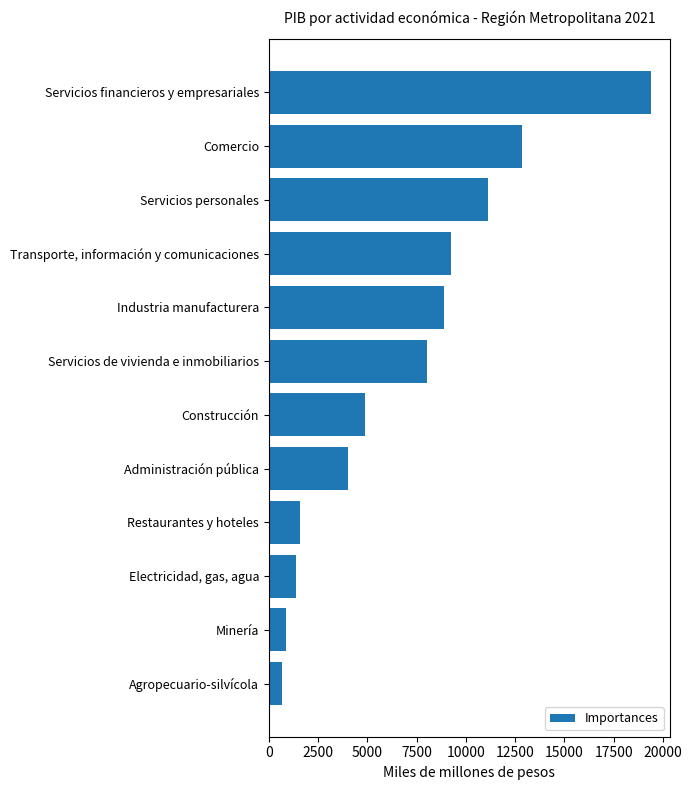

At which category does the chart reach its minimum across all series?

Agropecuario-silvícola